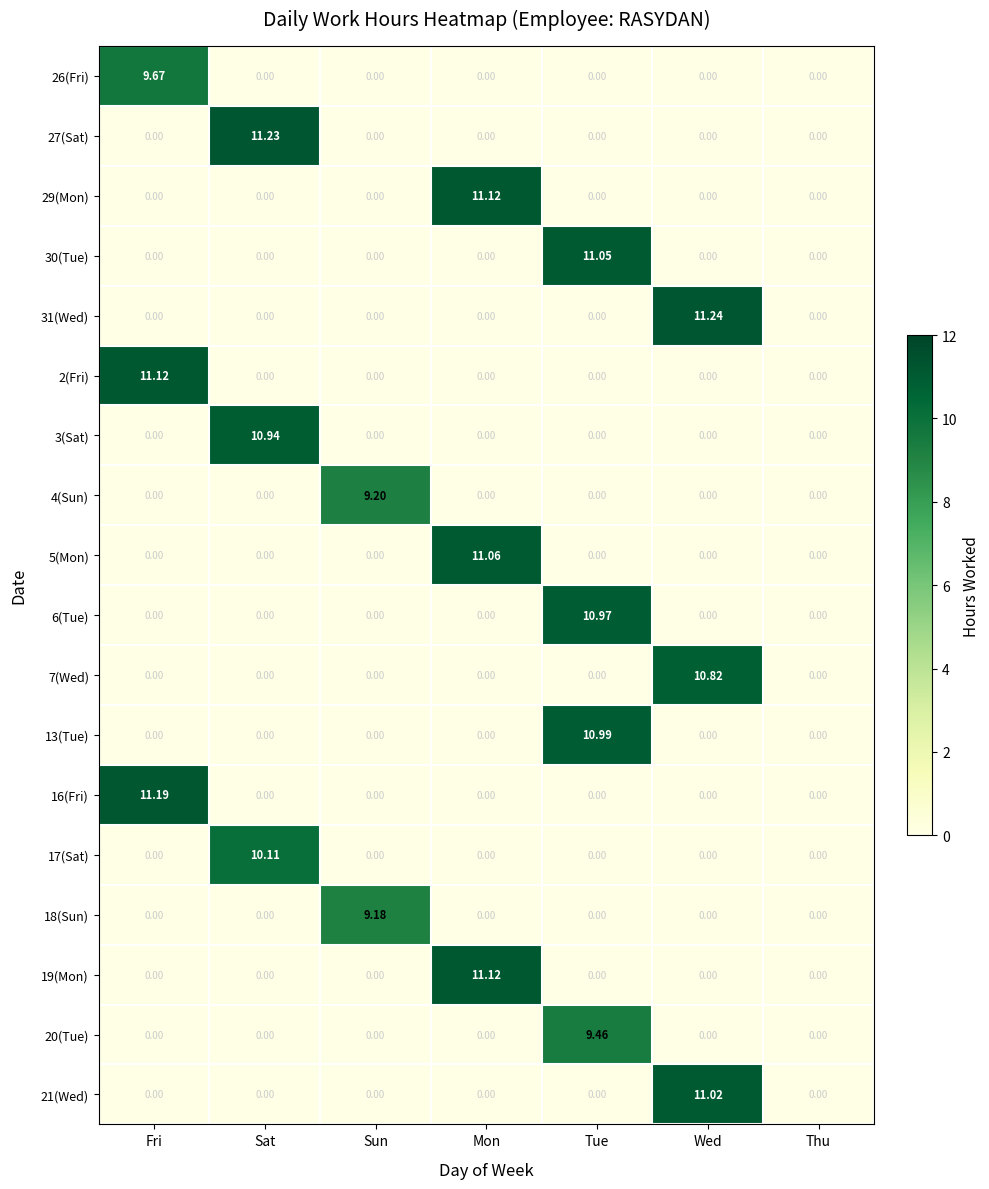

Which category has the highest value in the 13(Tue) series?

Tue